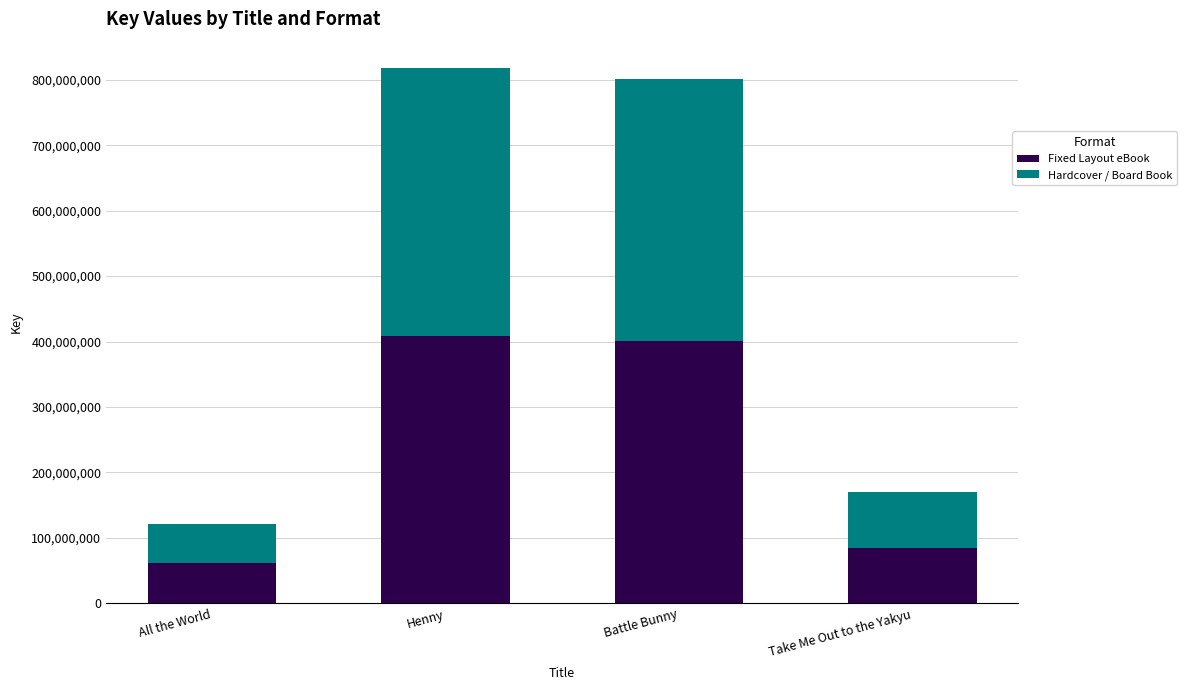

What is the total value across all series at All the World?

121995634